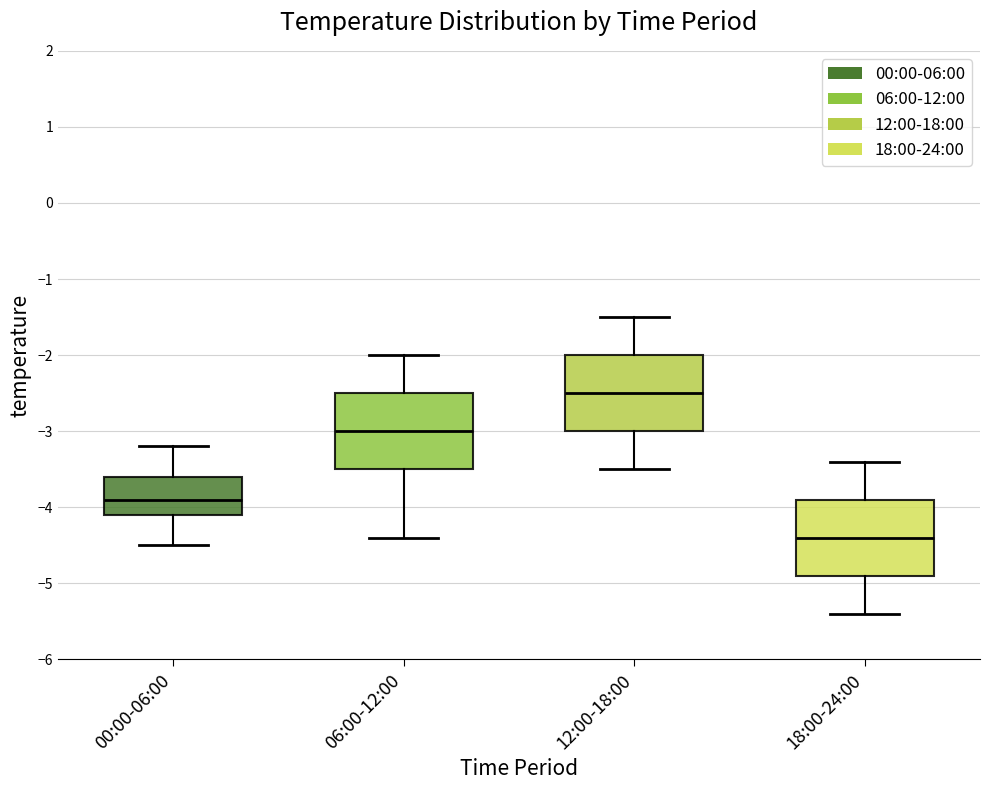

Reading left to right, read every box against the y-axis: the position of its median line, the range the box covers, and the ends of its whiskers. The values are not printed on the chart, so give them approximately, as read against the axis.

00:00-06:00: median -3.9, box -4.1 to -3.6, whiskers -4.5 to -3.2
06:00-12:00: median -3.0, box -3.5 to -2.5, whiskers -4.4 to -2.0
12:00-18:00: median -2.5, box -3.0 to -2.0, whiskers -3.5 to -1.5
18:00-24:00: median -4.4, box -4.9 to -3.9, whiskers -5.4 to -3.4